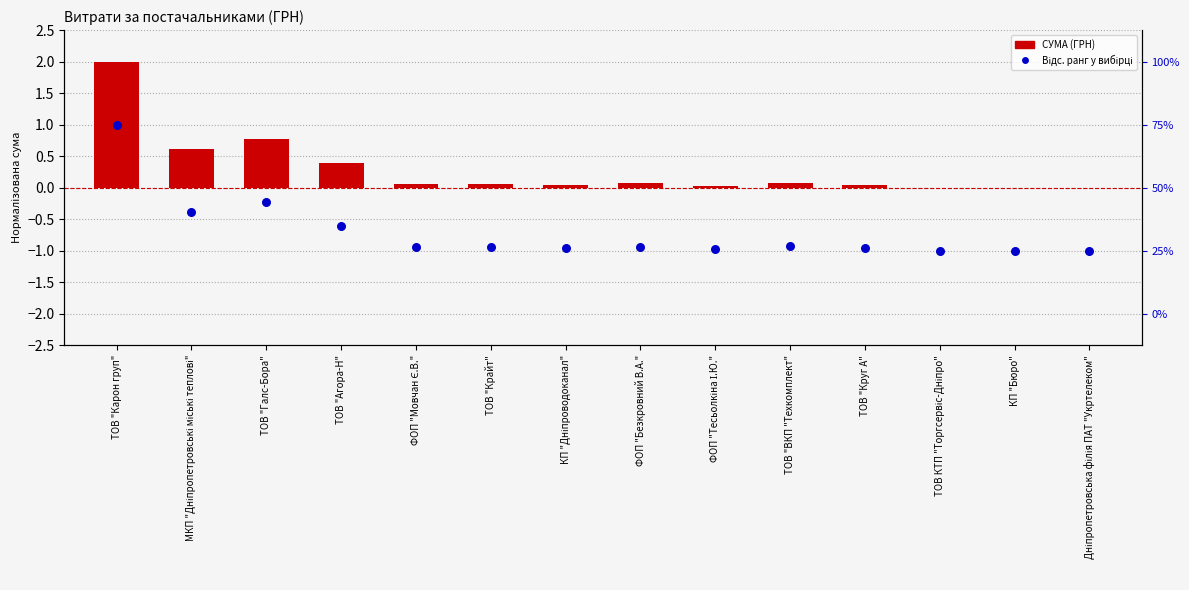

What is the total value across all series at ТОВ "Галс-Бора"?

0.6